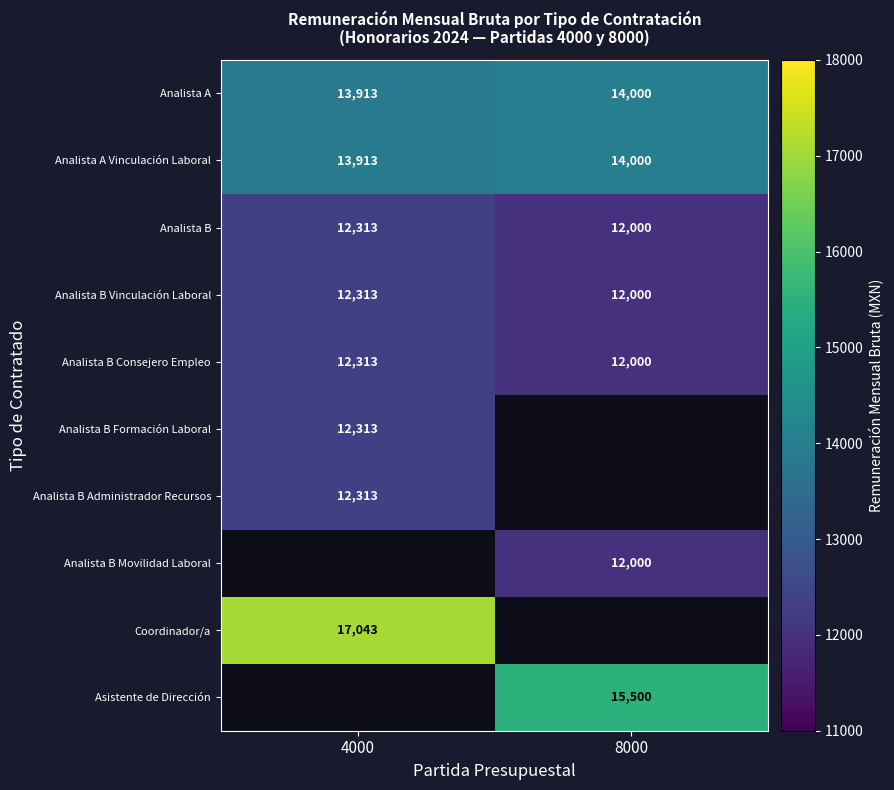

What is the difference between the highest and lowest values at 8000?

3500.0